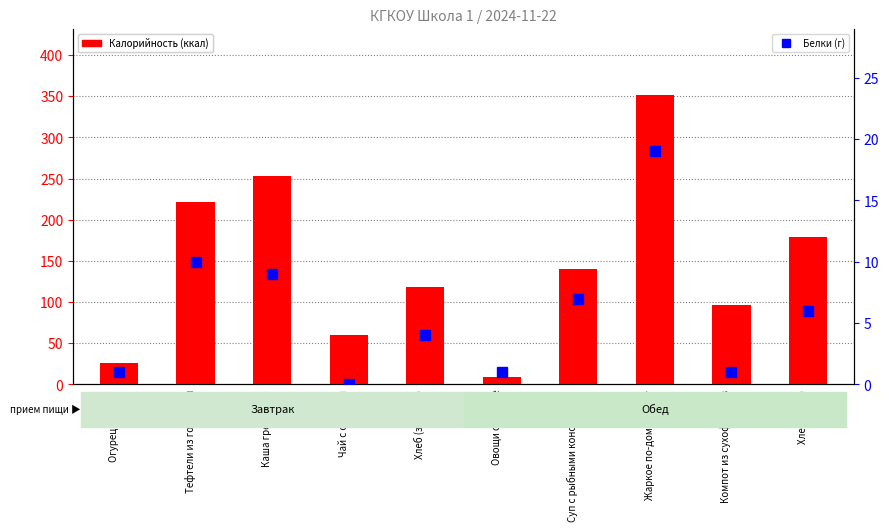

Where is Калорийность nearest to the value 180?

Хлеб (обед)